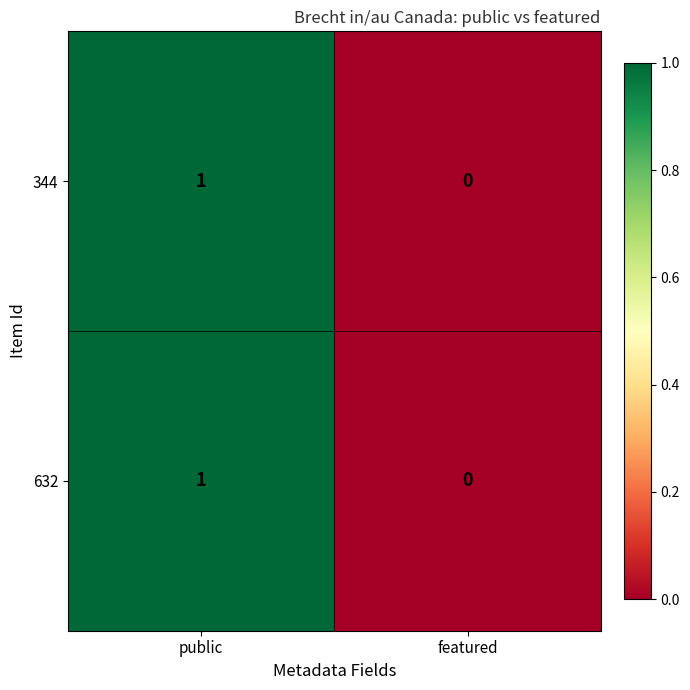

Is it true that 632 equals 1 at public?

True